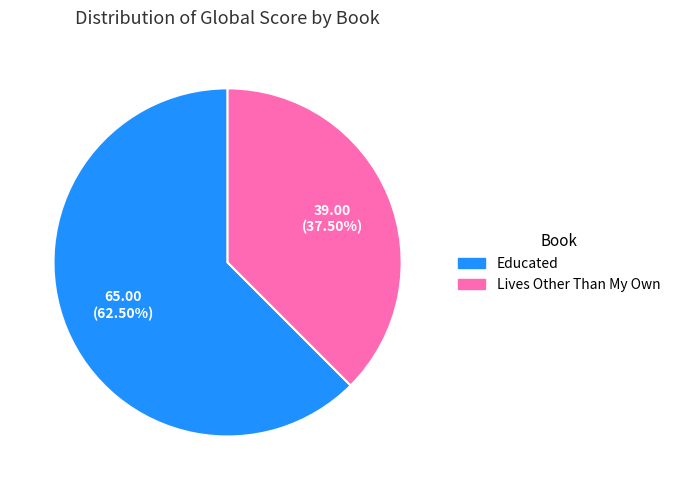

To the nearest percent, what is the difference between the Educated and Lives Other Than My Own slice percentages?

25%